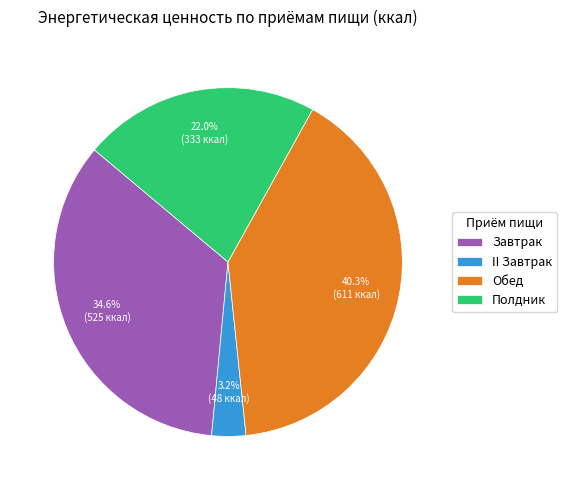

Count the number of slices in the pie.

4